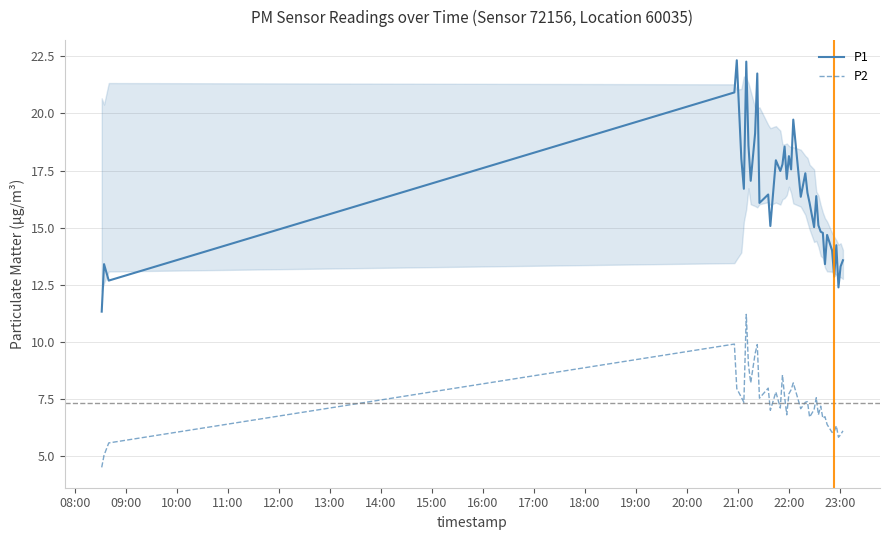

List the series in order of their peak value, lowest first.

P2, P1